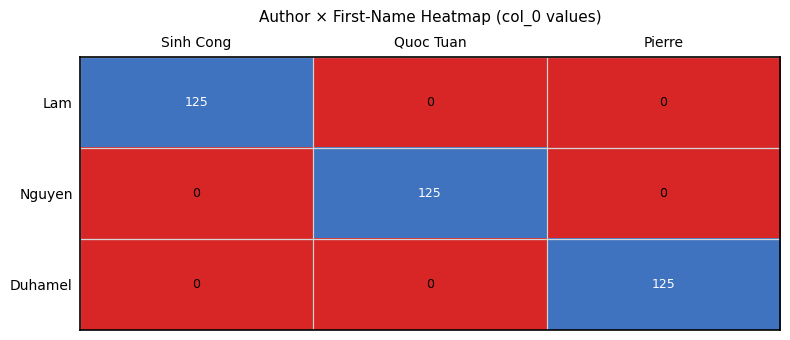

How many Nguyen values are between 0 and 125?

3